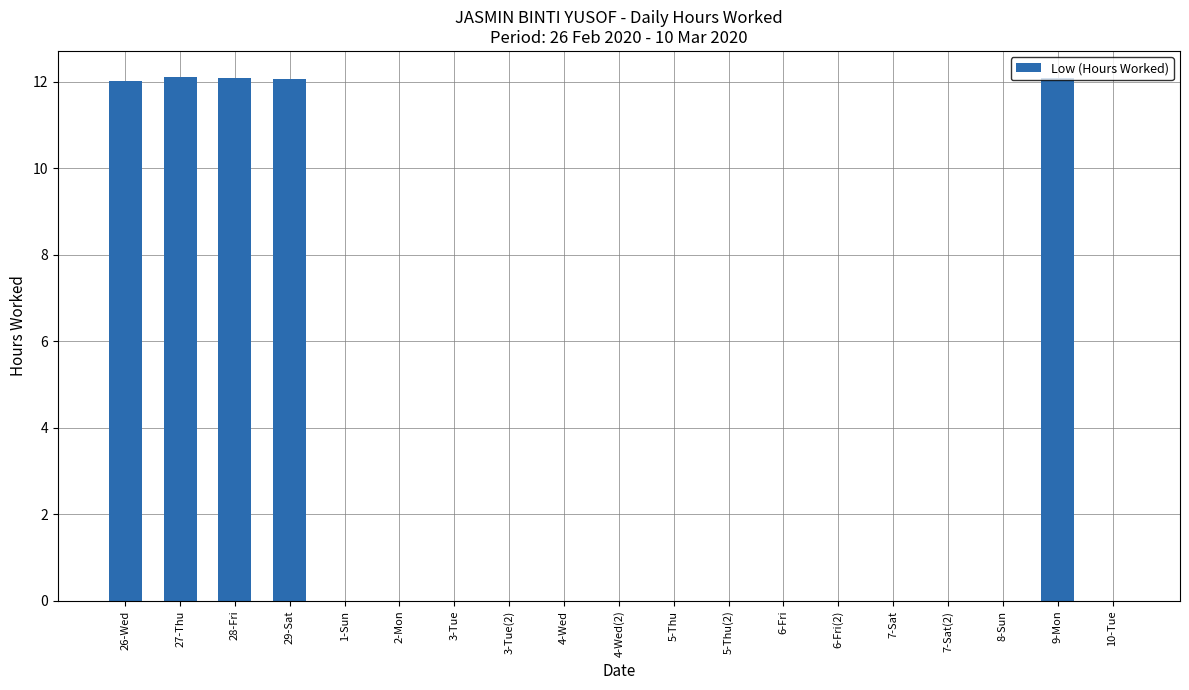

Which has a higher value, 27-Thu or 3-Tue?

27-Thu